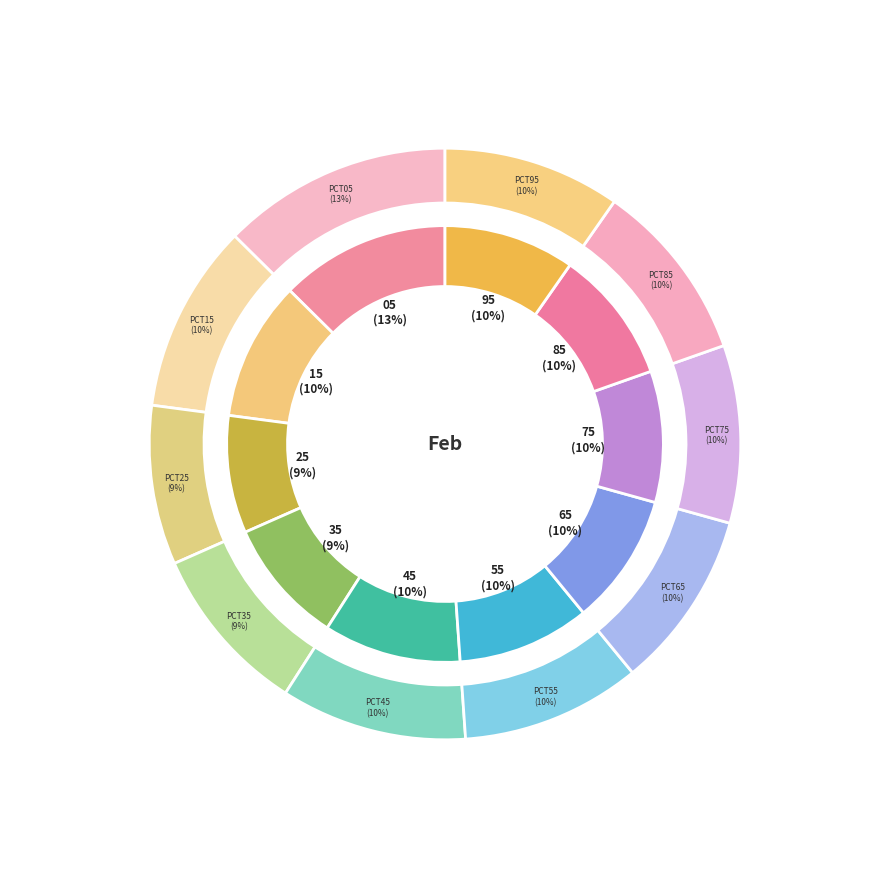

How many slices are in this pie chart?

10